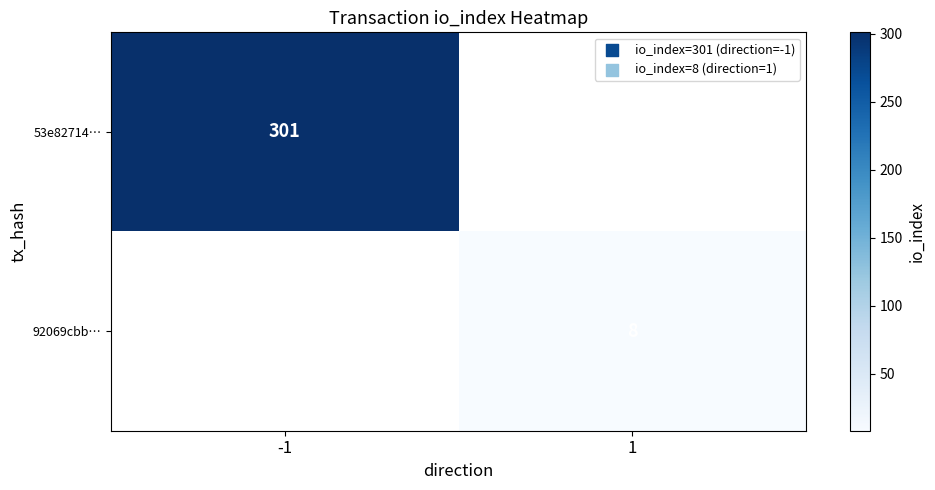

True or false: 53e82714… has a value of 414 at -1.

False